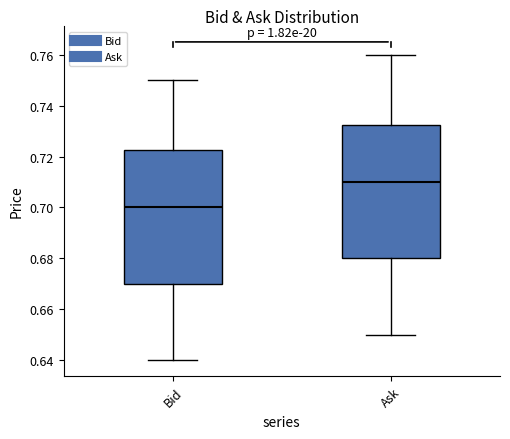

Reading left to right, transcribe this box plot: for each box, give where its median line is, the range the box spans, and where its two whiskers end, as read against the y-axis. The values are not printed on the chart, so give them approximately, as read against the axis.

Bid: median 0.700, box 0.670 to 0.722, whiskers 0.640 to 0.750
Ask: median 0.710, box 0.680 to 0.732, whiskers 0.650 to 0.760